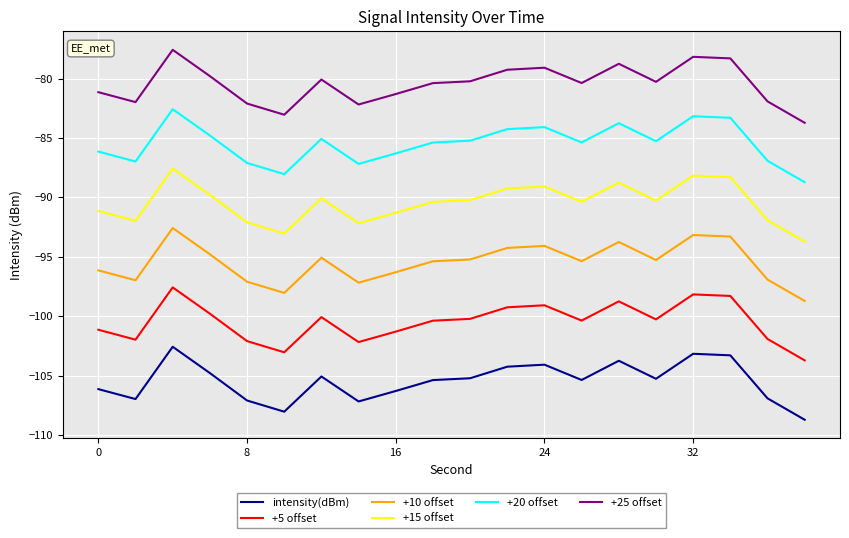

Rank the series by their maximum value, from lowest to highest.

intensity(dBm), +5 offset, +10 offset, +15 offset, +20 offset, +25 offset